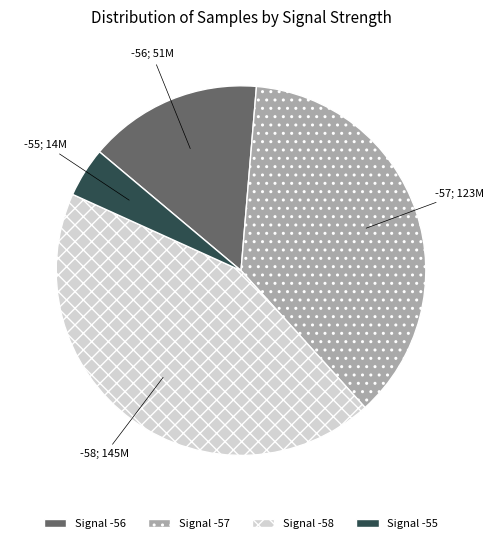

Which slice is the largest?

Signal -58